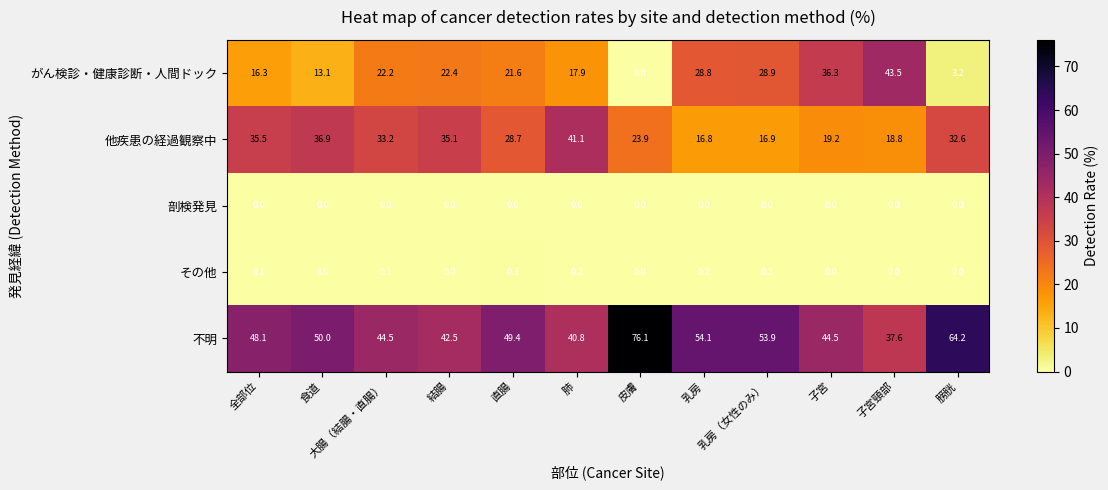

What is the sum of all がん検診・健康診断・人間ドック values?

254.2